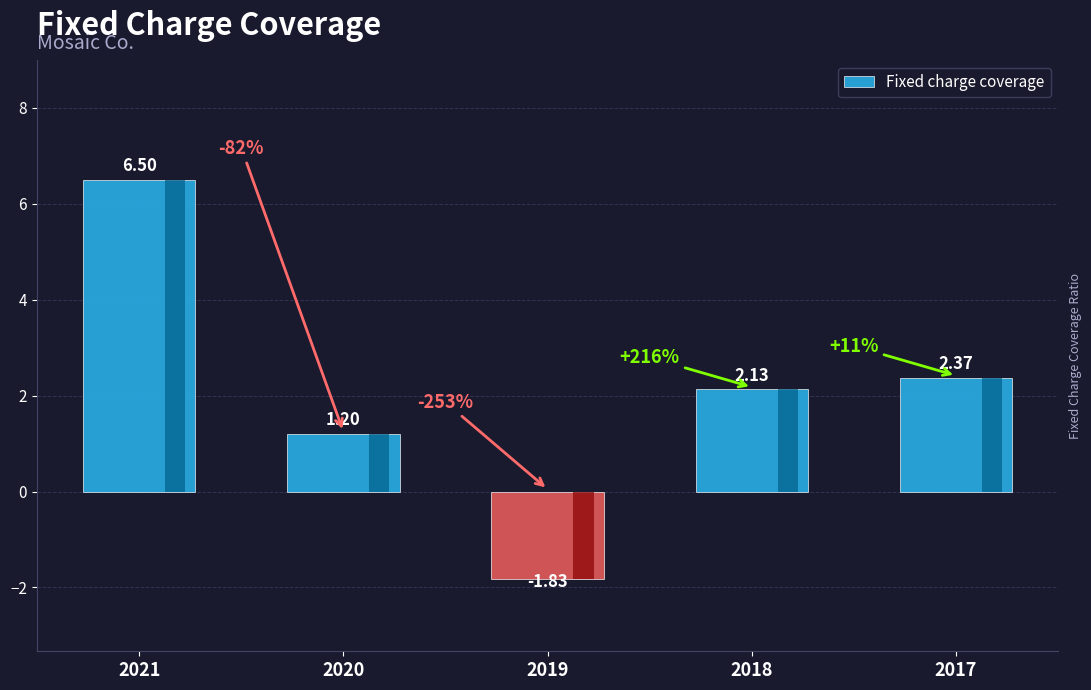

Which has a higher value, 2020 or 2019?

2020